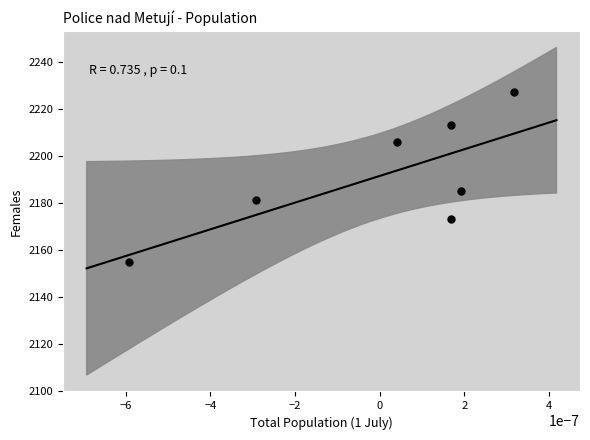

What is the average Y value?

2191